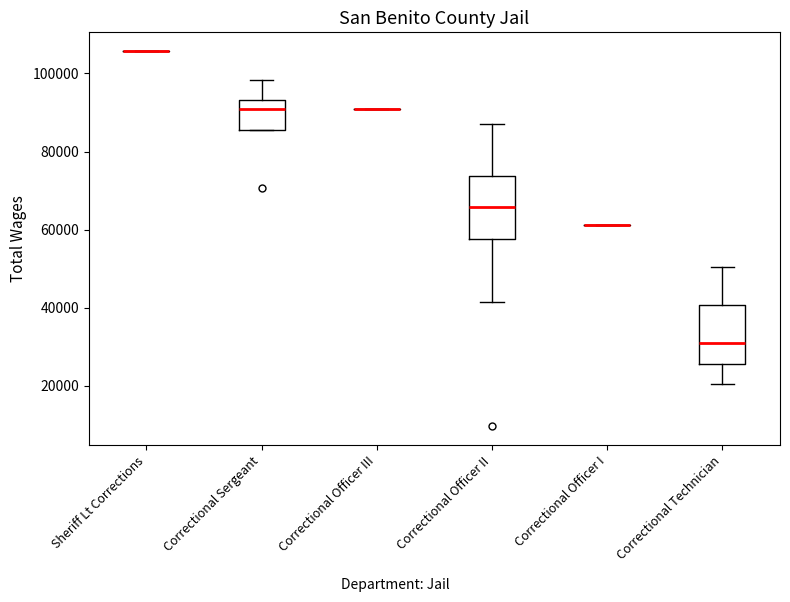

Where does the median line of the box for Correctional Sergeant sit on the y-axis? The values are not printed on the chart, so give them approximately, as read against the axis.

90000